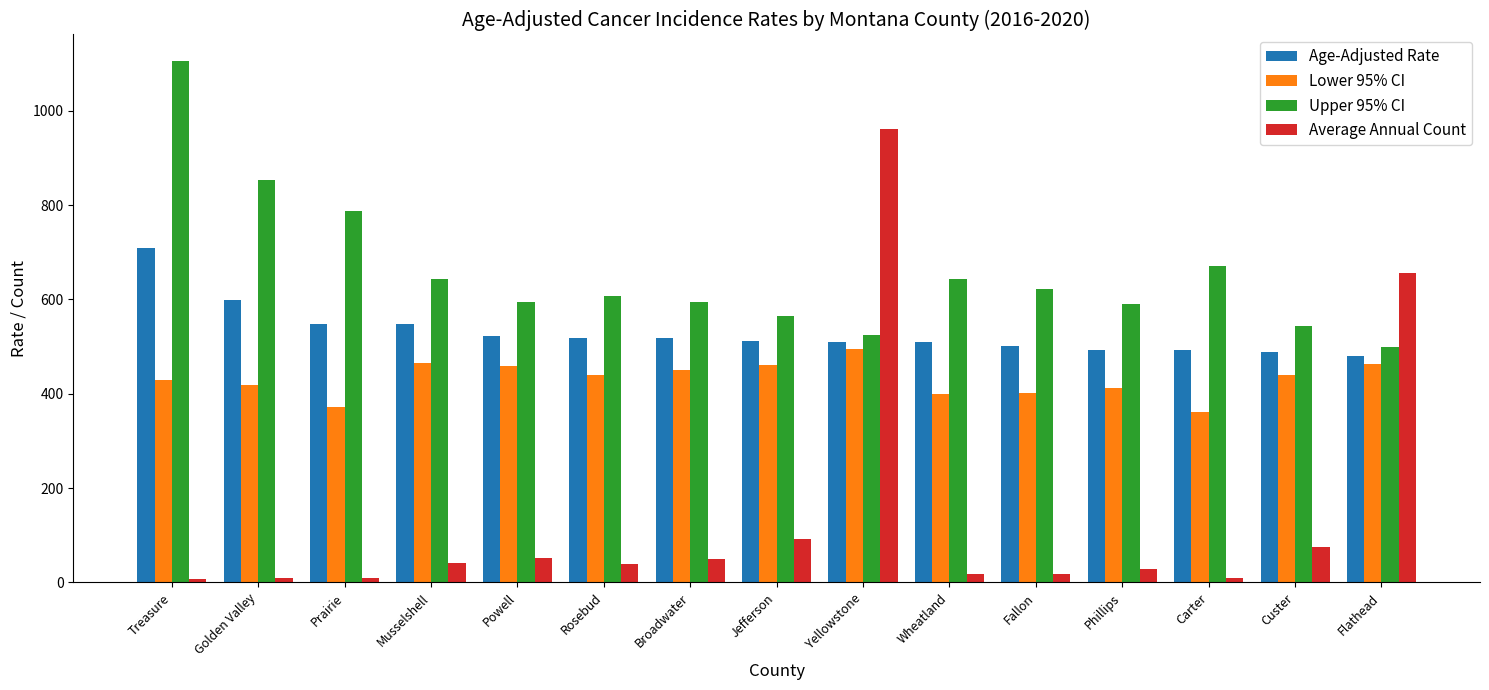

The Lower 95% CI series shows 633.9 at Carter. True or false?

False